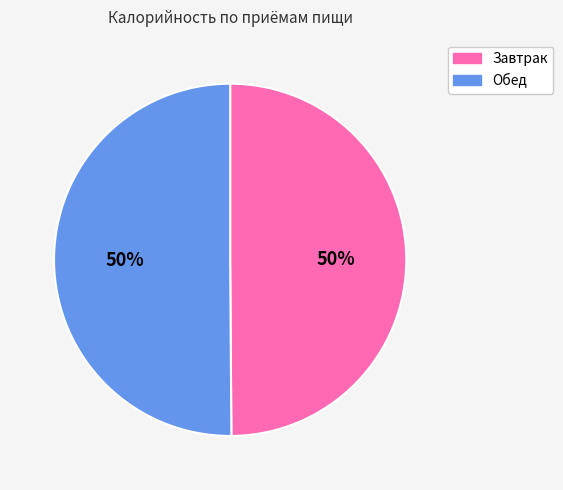

Is the sum of Обед and Завтрак greater than half?

Yes